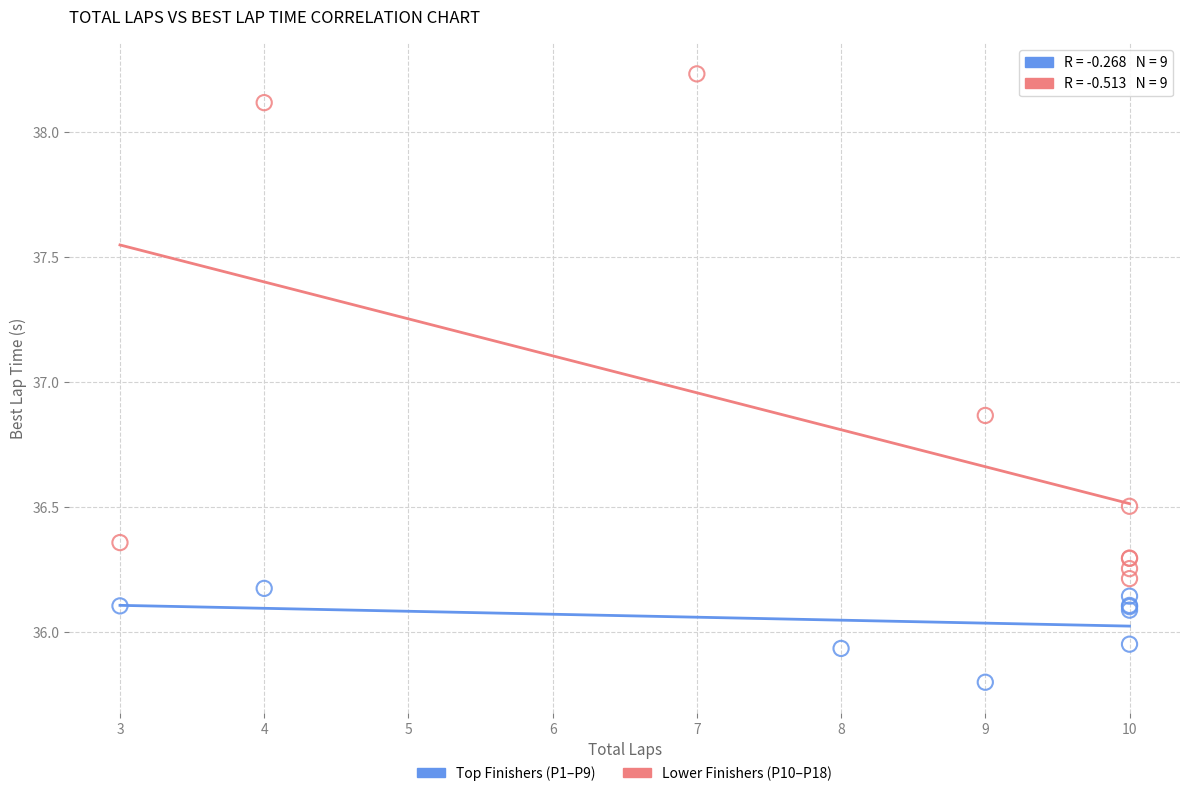

Which series reaches the maximum Y coordinate?

Lower Finishers (P10–P18)